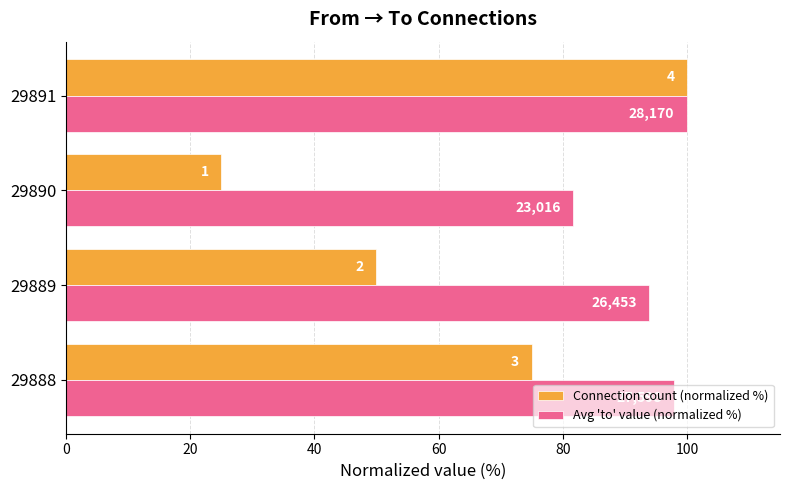

What is the sum of all Avg 'to' value (normalized %) values?

373.6